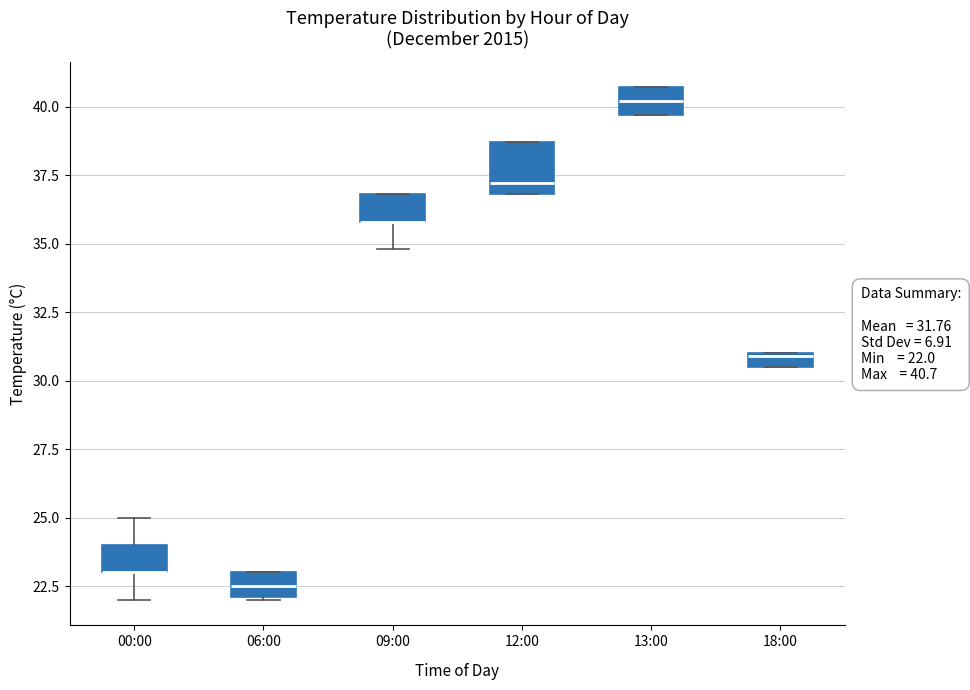

Comparing the boxes themselves (not the whiskers), which one is the tallest?

12:00